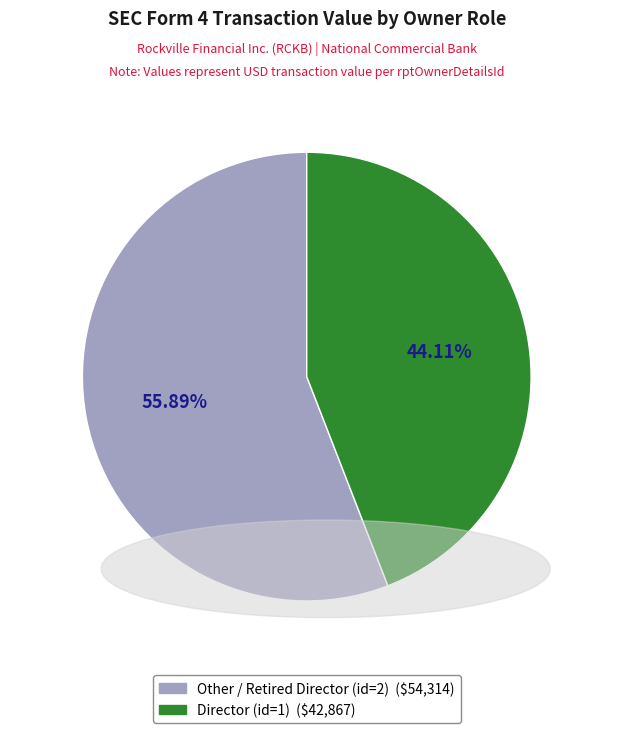

Is there a majority slice in this chart?

Yes